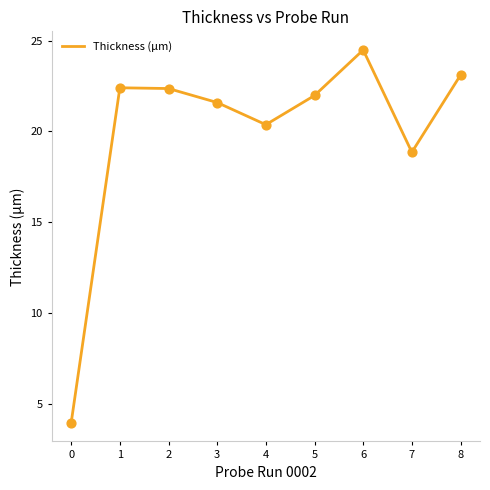

Between 3 and 4, which is larger?

3